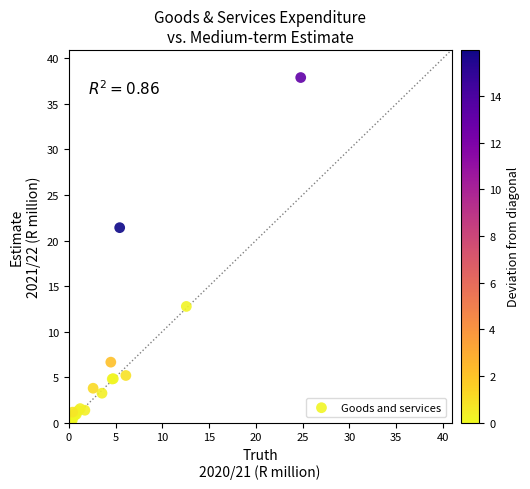

What Y value in the scatter plot is closest to 18?

21.4